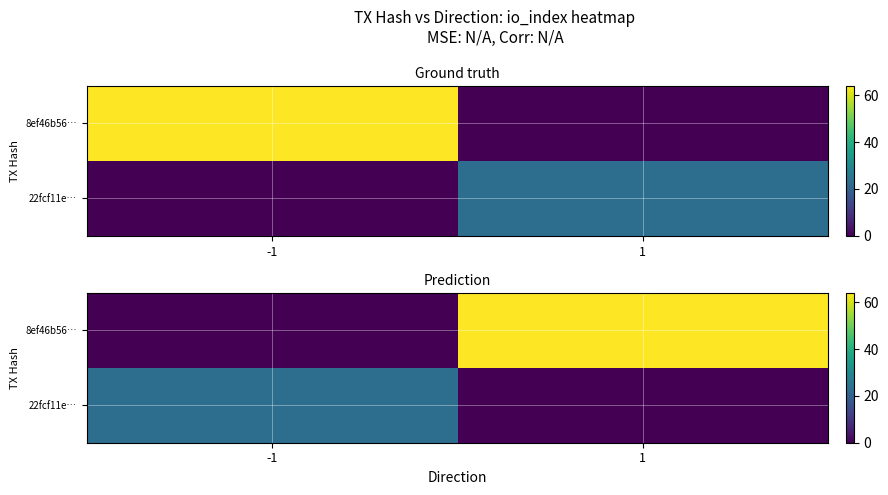

What is the sum of all 8ef46b56… values?

64